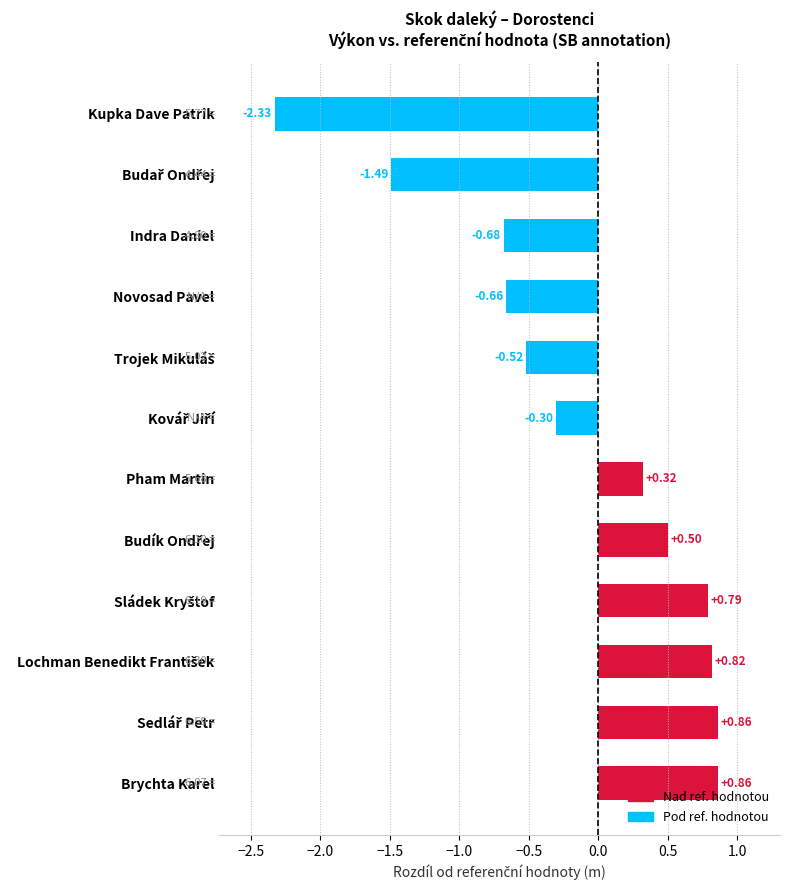

What is the sum of all values?

-1.8